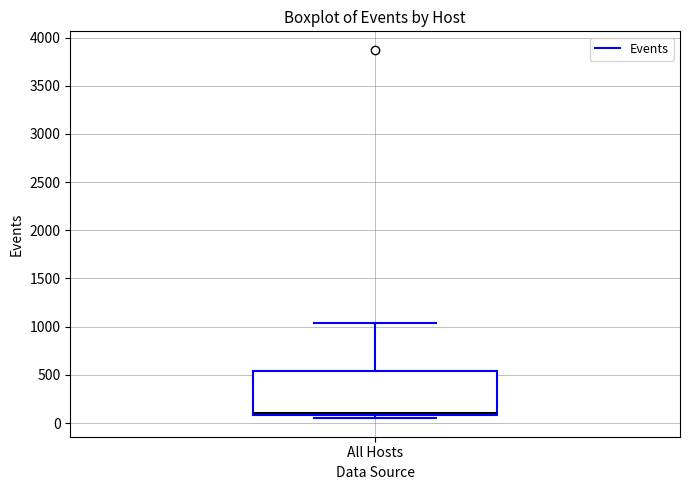

Transcribe this box plot: give where the median line is, the range the box spans, and where the two whiskers end, as read against the y-axis. The values are not printed on the chart, so give them approximately, as read against the axis.

median 100 (just above the box's lower edge), box 100 to 550, whiskers 50 to 1050